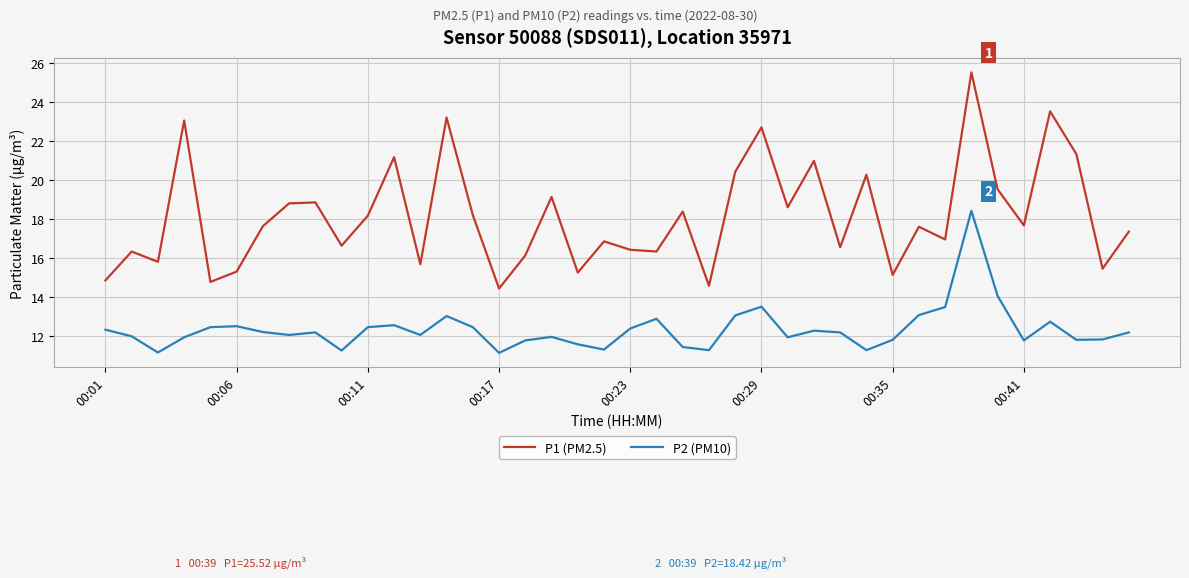

What are all the series names shown in the legend?

P1 (PM2.5), P2 (PM10)